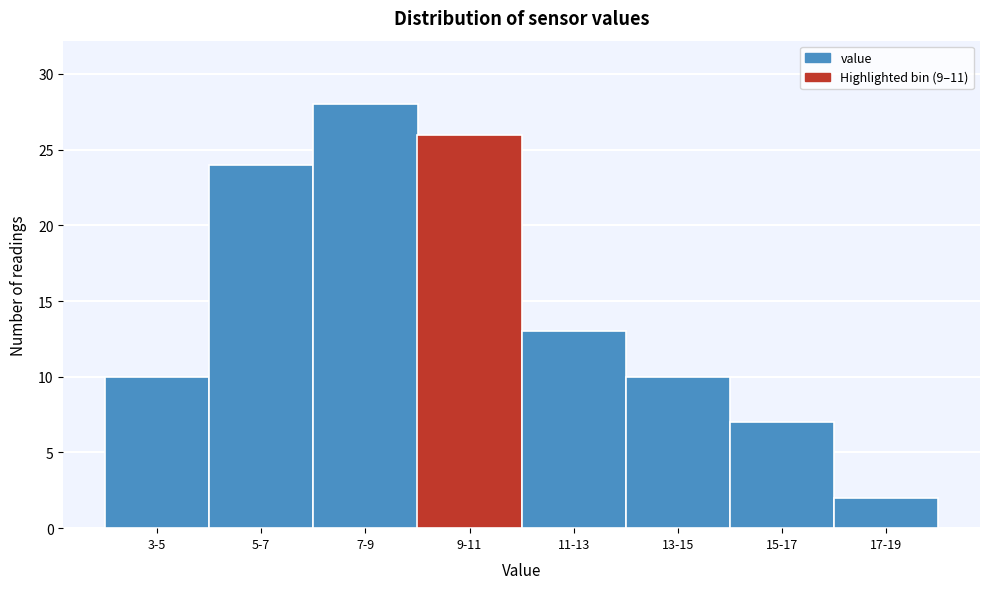

Reading left to right, extract all data points from this chart.

10	24	28	26	13	10	7	2